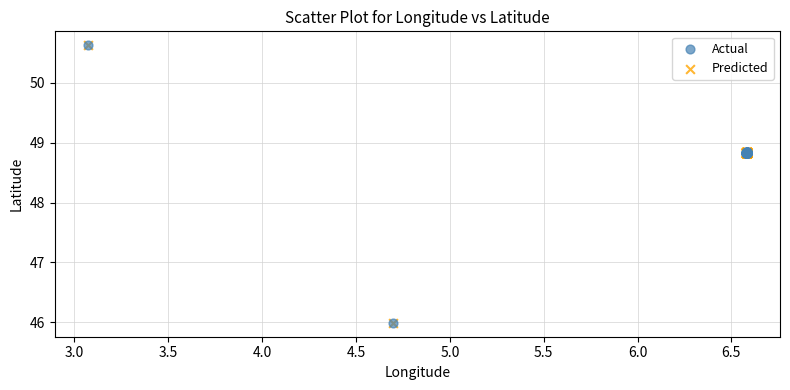

Which series has the widest spread of Y values?

Actual